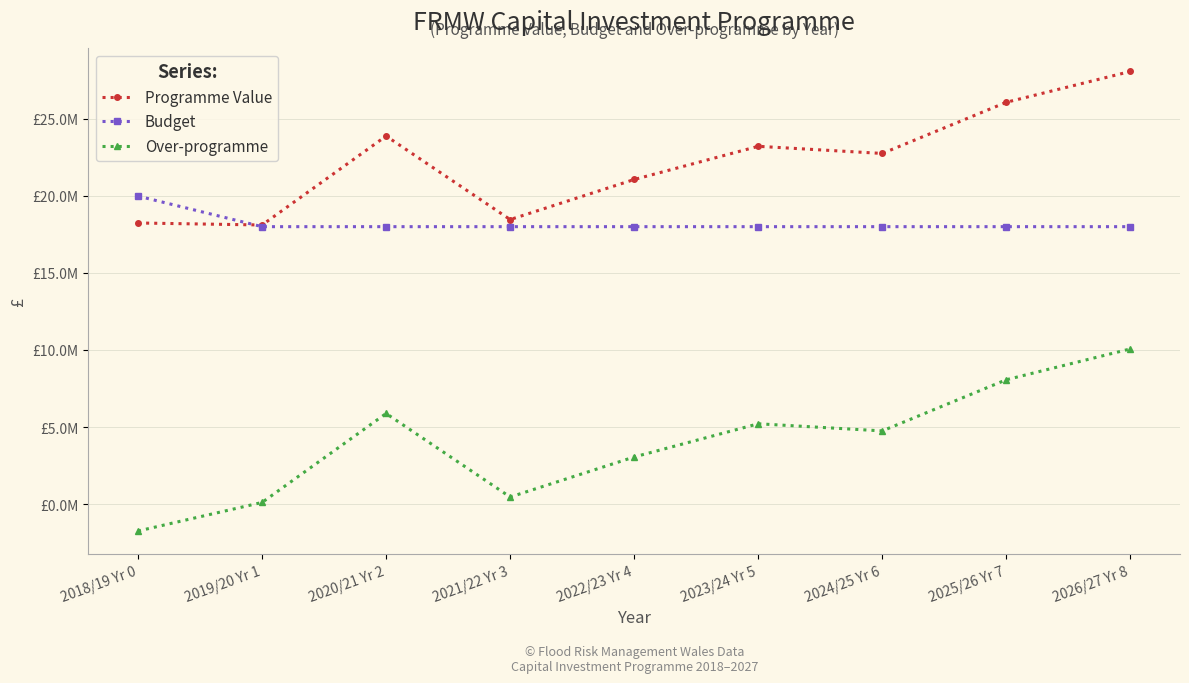

Does the chart display data point markers on the line(s)?

Yes